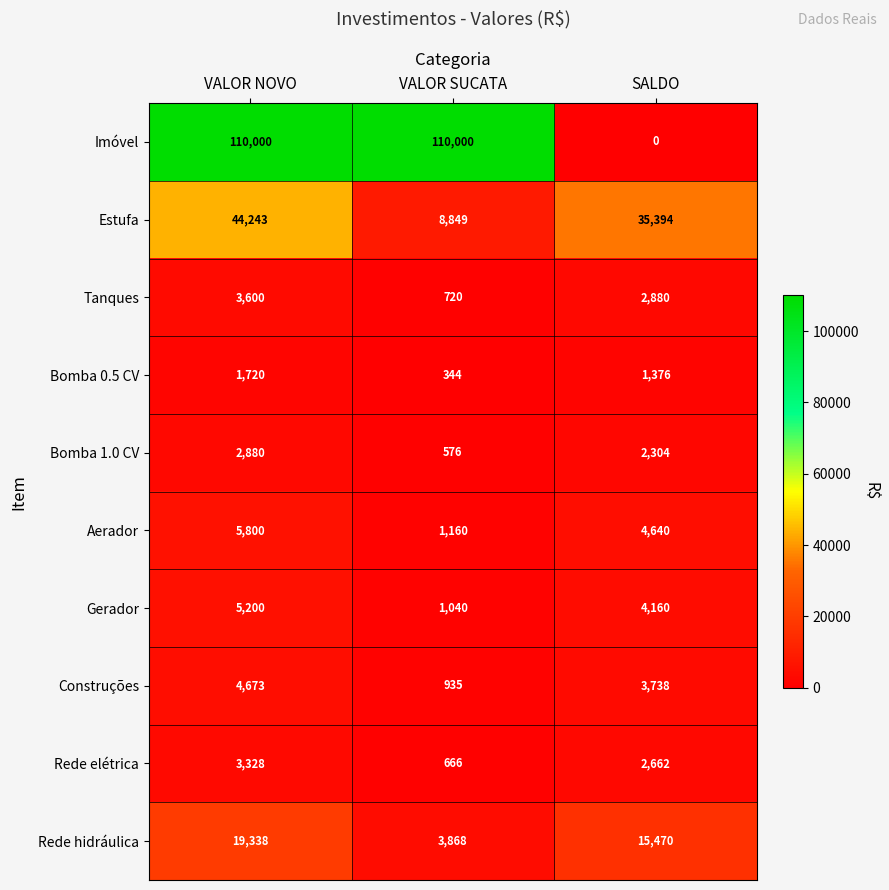

The Bomba 0.5 CV series shows 344 at VALOR SUCATA. True or false?

True